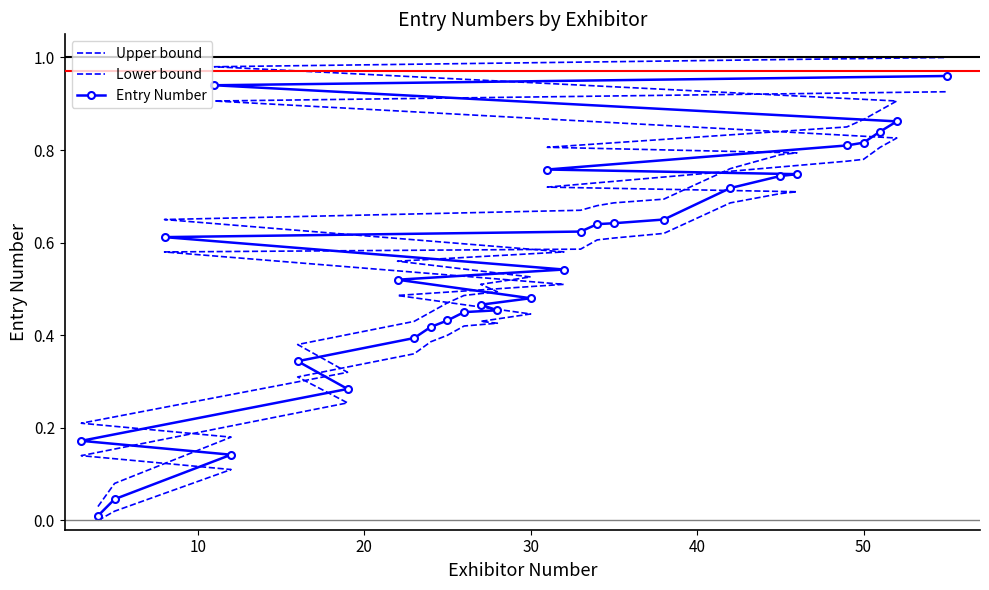

What is the value of the Upper bound point at the 13th from the left?

0.5